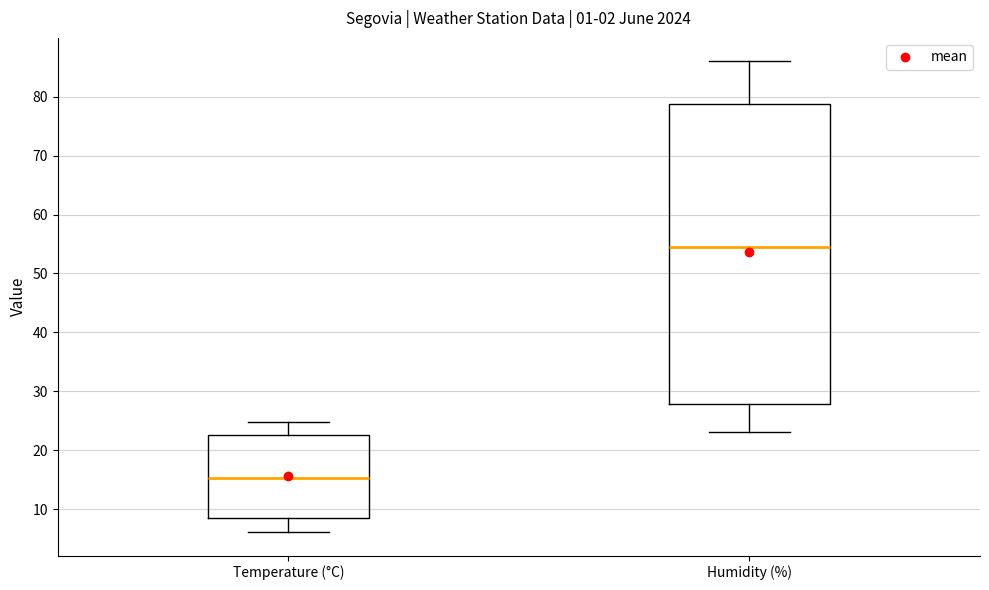

Which box's median line is the highest?

Humidity (%)